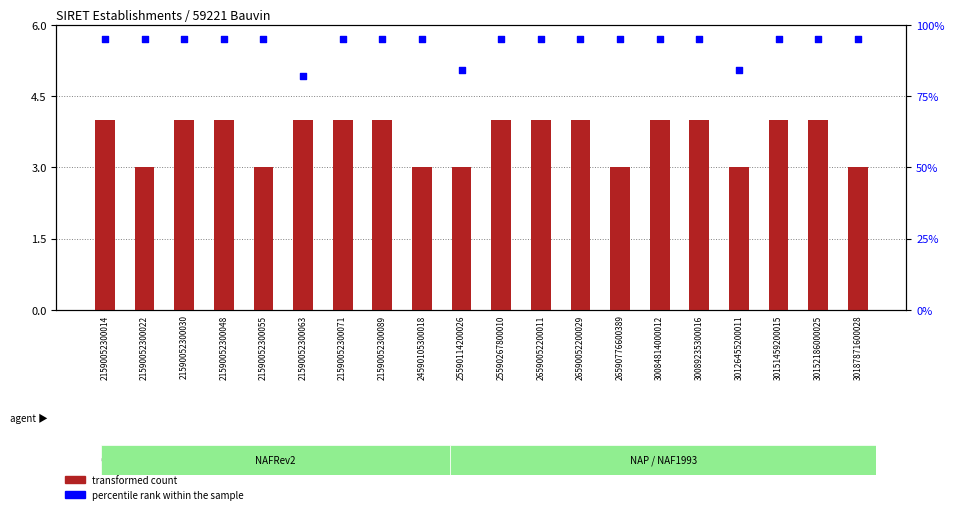

At how many categories does at least one series exceed 43?

20